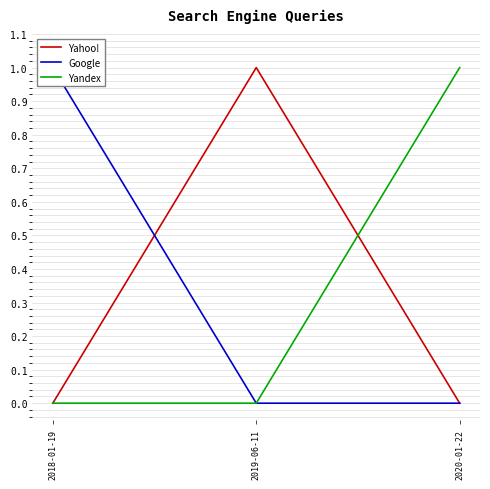

The value of Google at 2018-01-19 is 1. True or false?

True